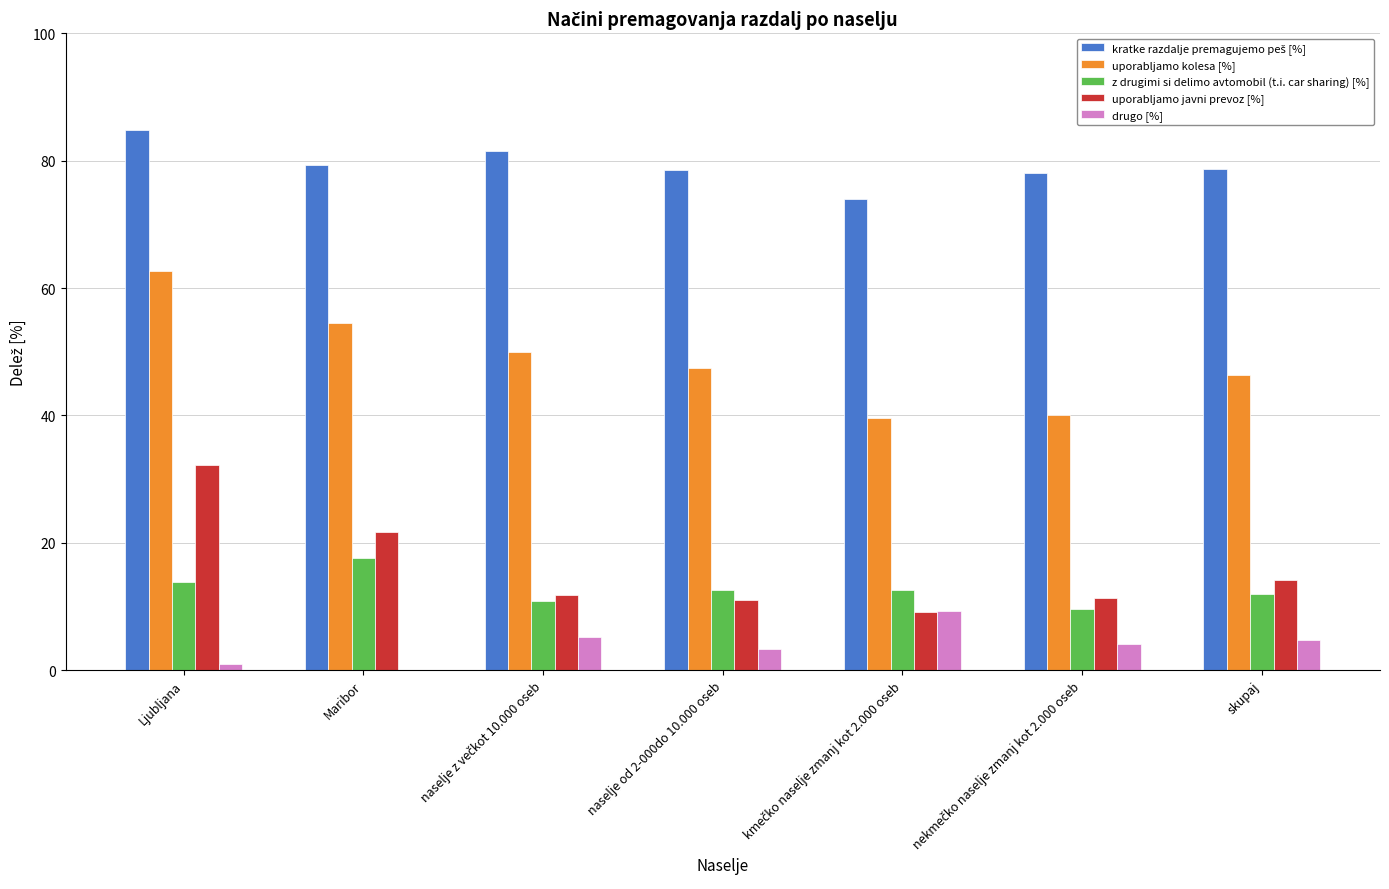

Which label corresponds to the largest value in the chart?

Ljubljana